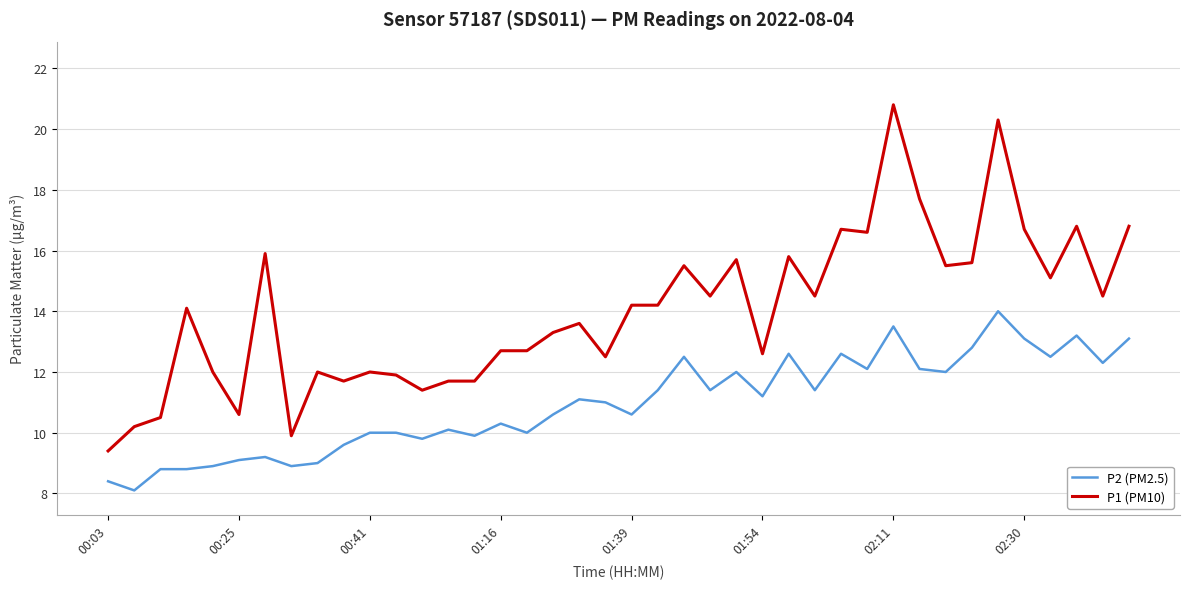

What is the highest value of the P2 (PM2.5) series?

14.0